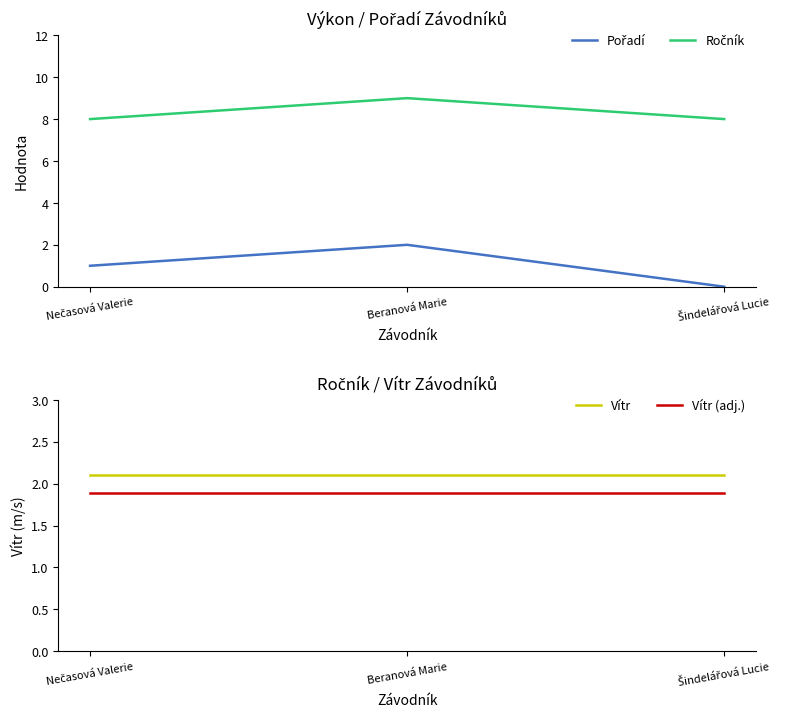

The value of Vítr (adj.) at Šindelářová Lucie is 0.7. True or false?

False